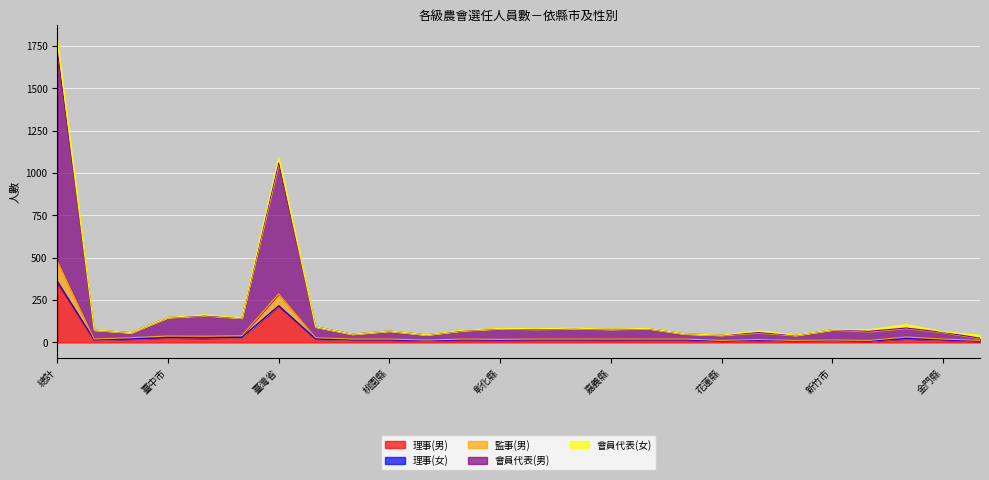

Is it true that 會員代表(男) equals 25 at 連江縣?

True